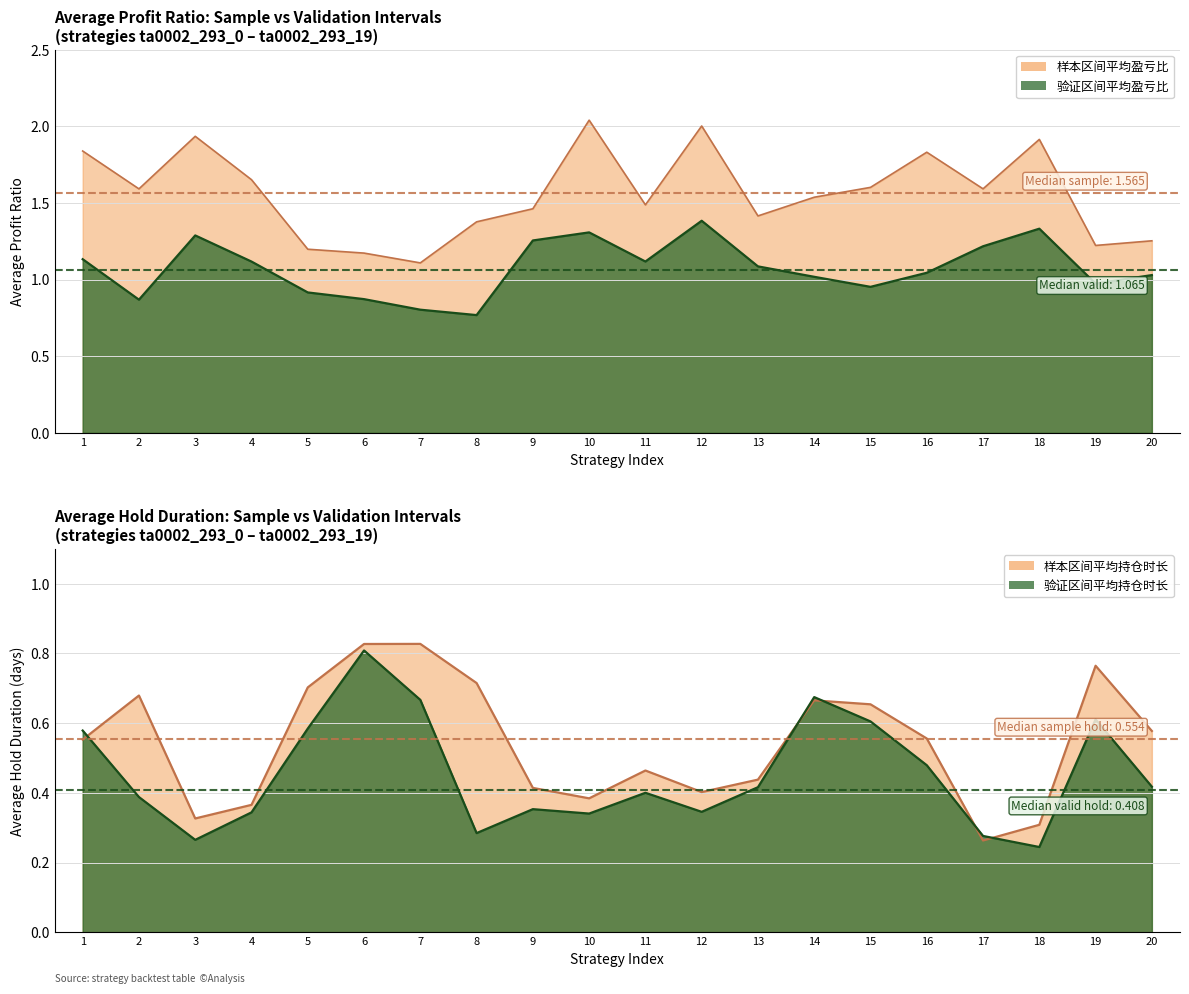

Is it true that 验证区间平均盈亏比 equals 0.9 at 6?

True